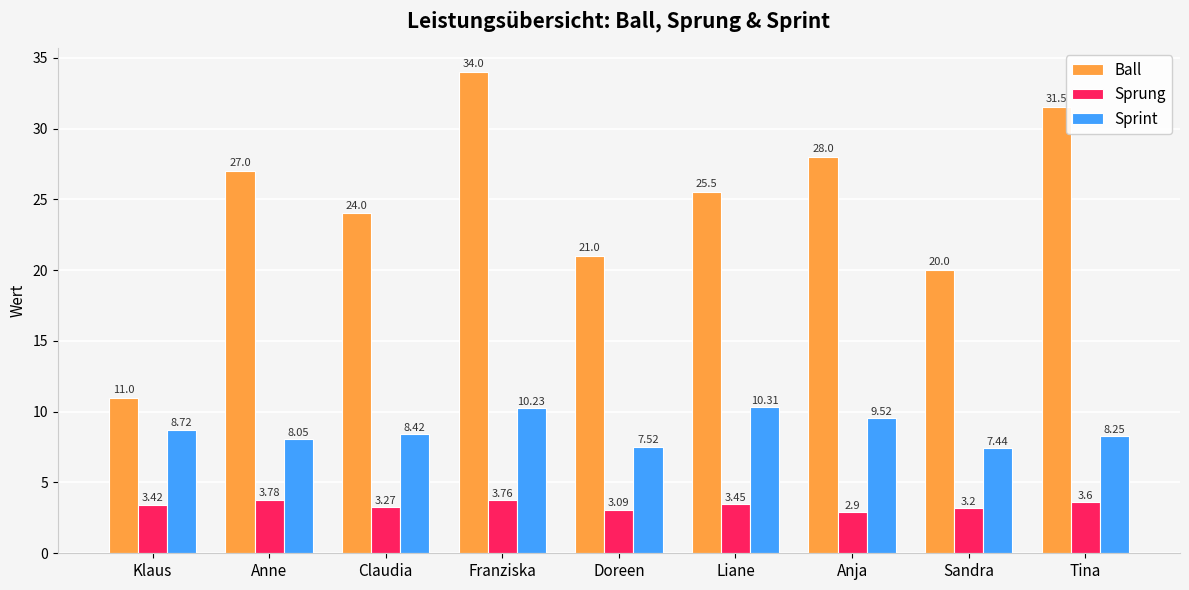

What are all the series names shown in the legend?

Ball, Sprung, Sprint